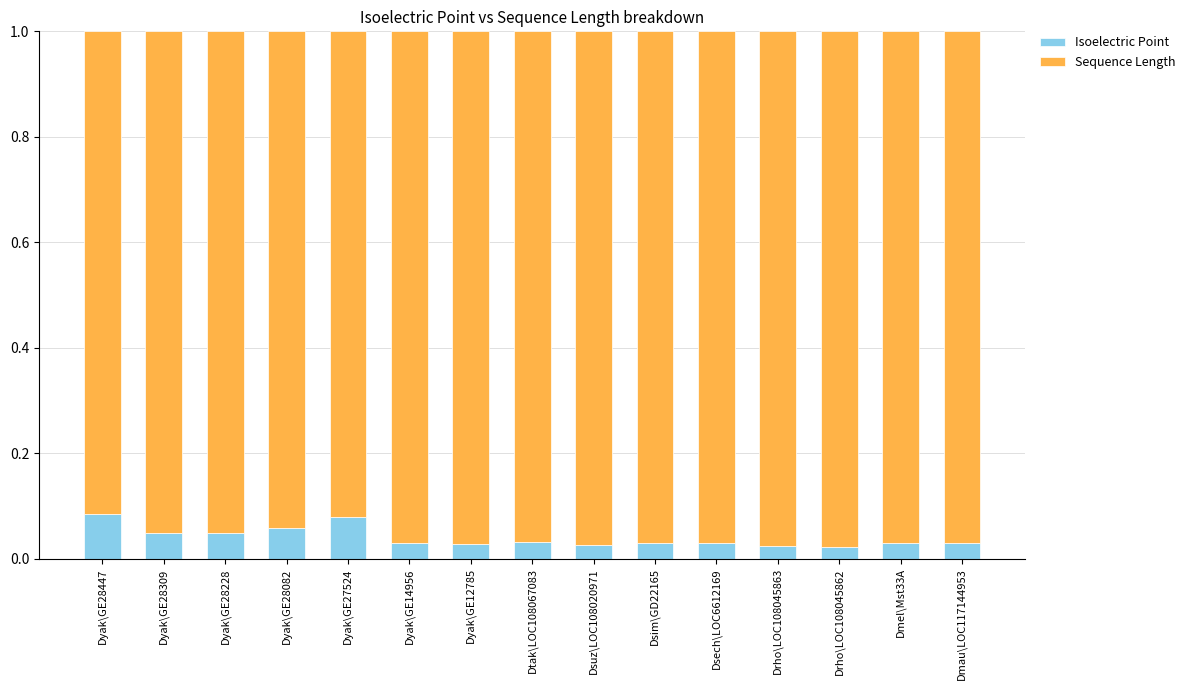

What is the sum of all Isoelectric Point values?

0.6